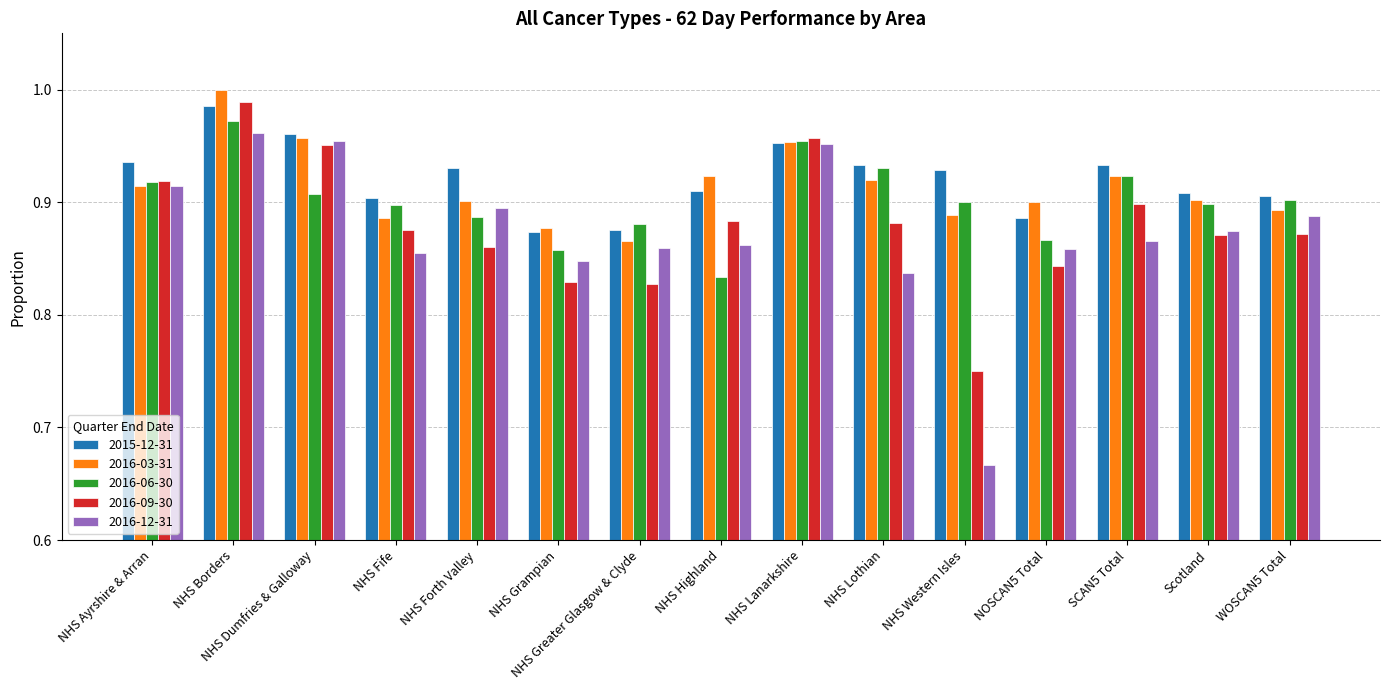

The 2016-03-31 series shows 0.3 at NHS Borders. True or false?

False